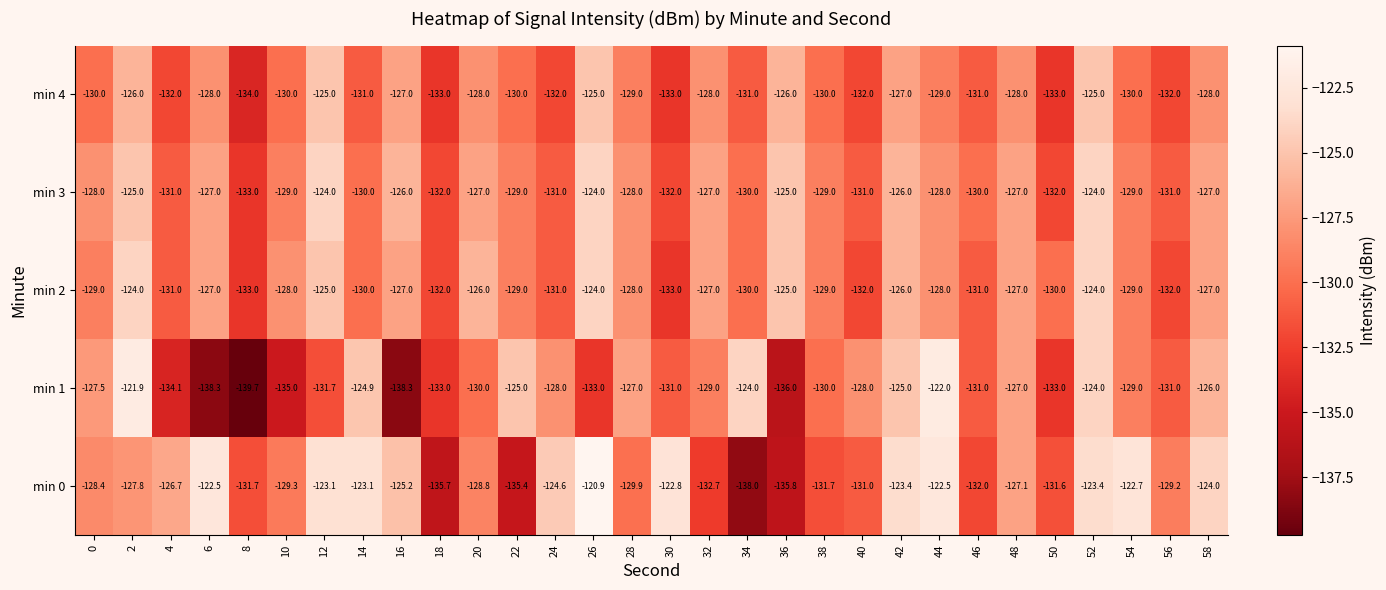

At which category is the sum across all series the highest?

52